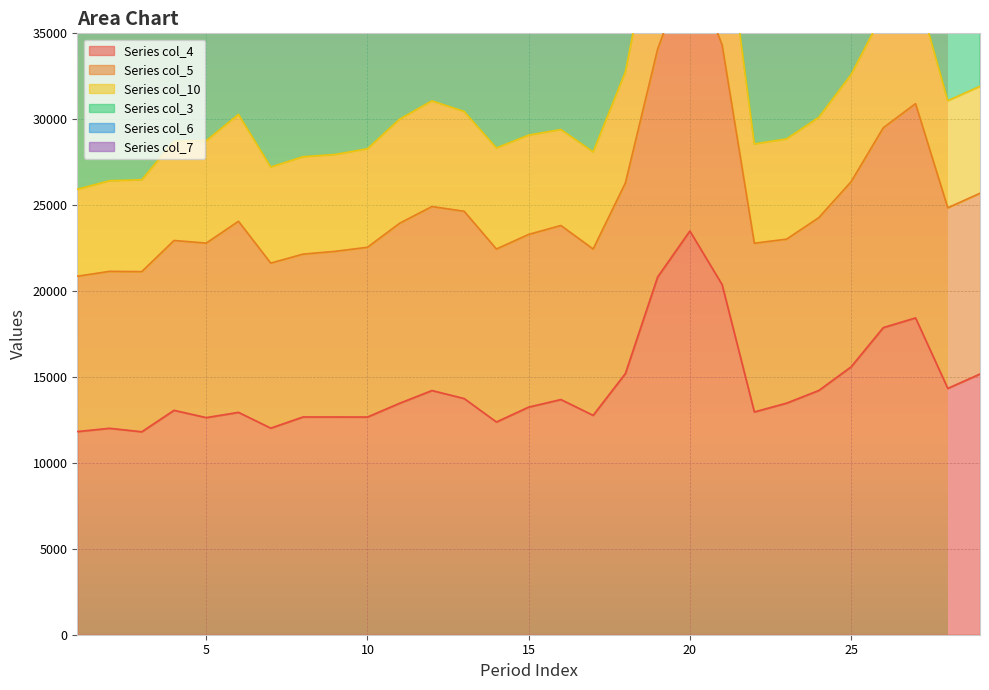

Between 17 and 10, which is larger?

17